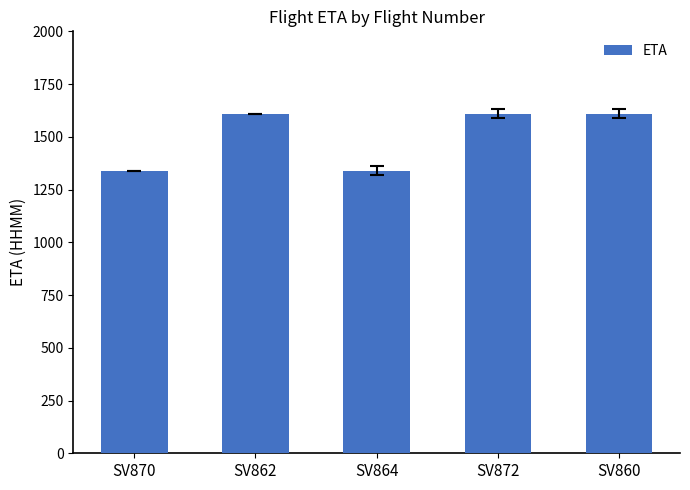

What is the greatest value displayed?

1610